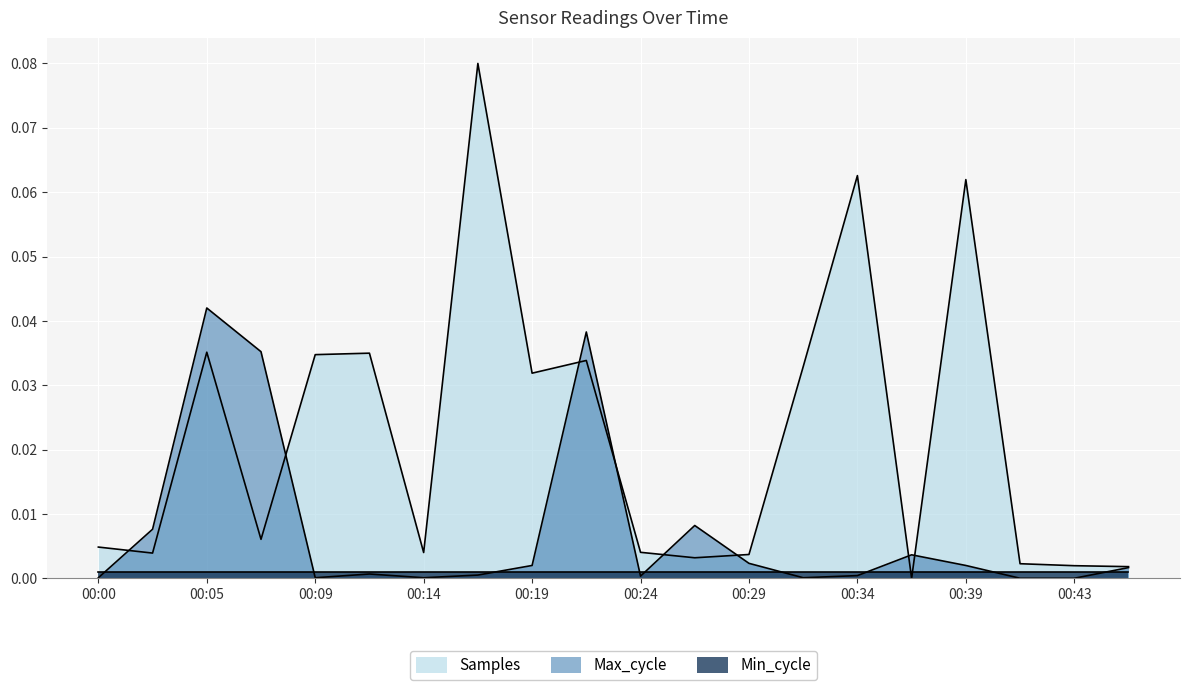

Which series has the widest spread of values?

Samples